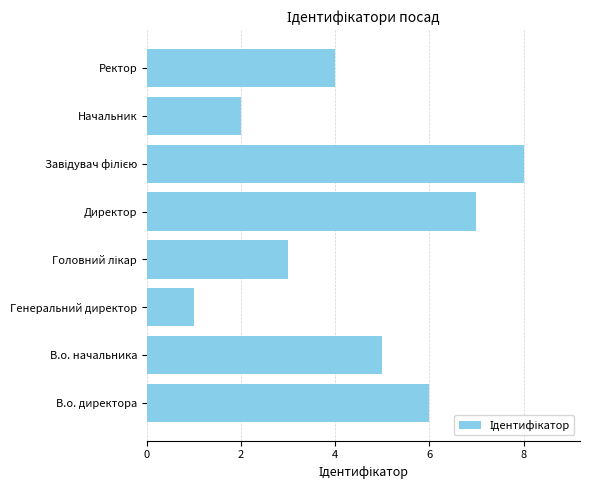

How many data points are less than 5?

4